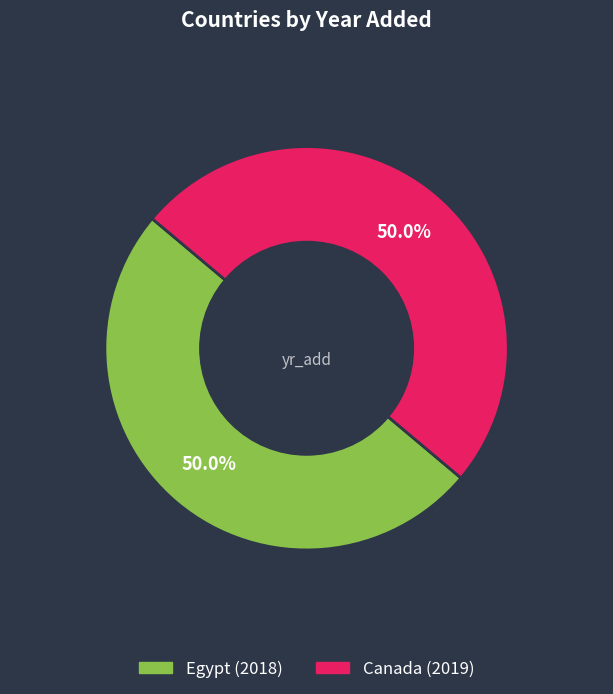

True or false: Egypt accounts for 50% of the total.

True